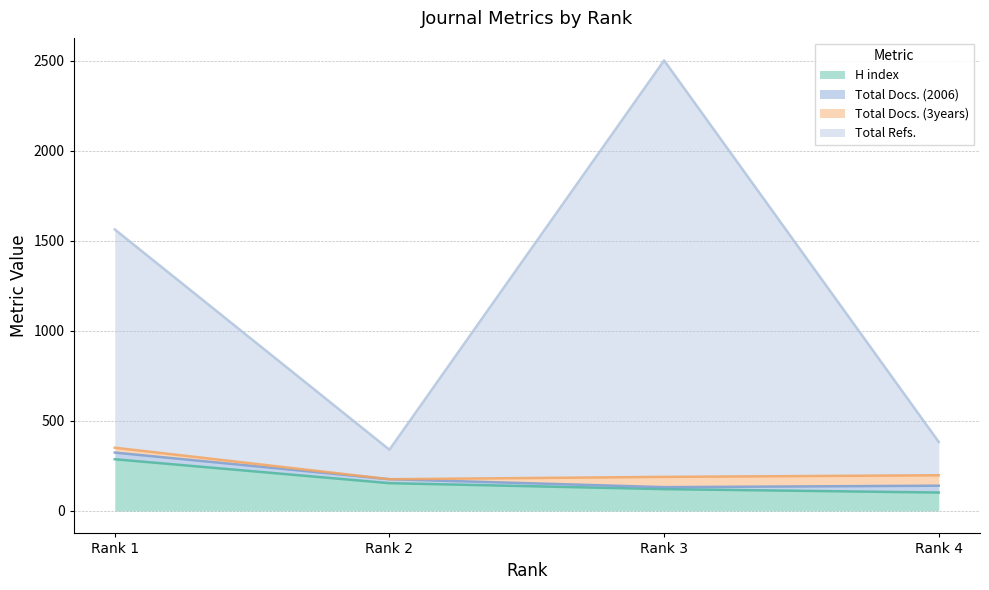

What is the highest value of the H index series?

287